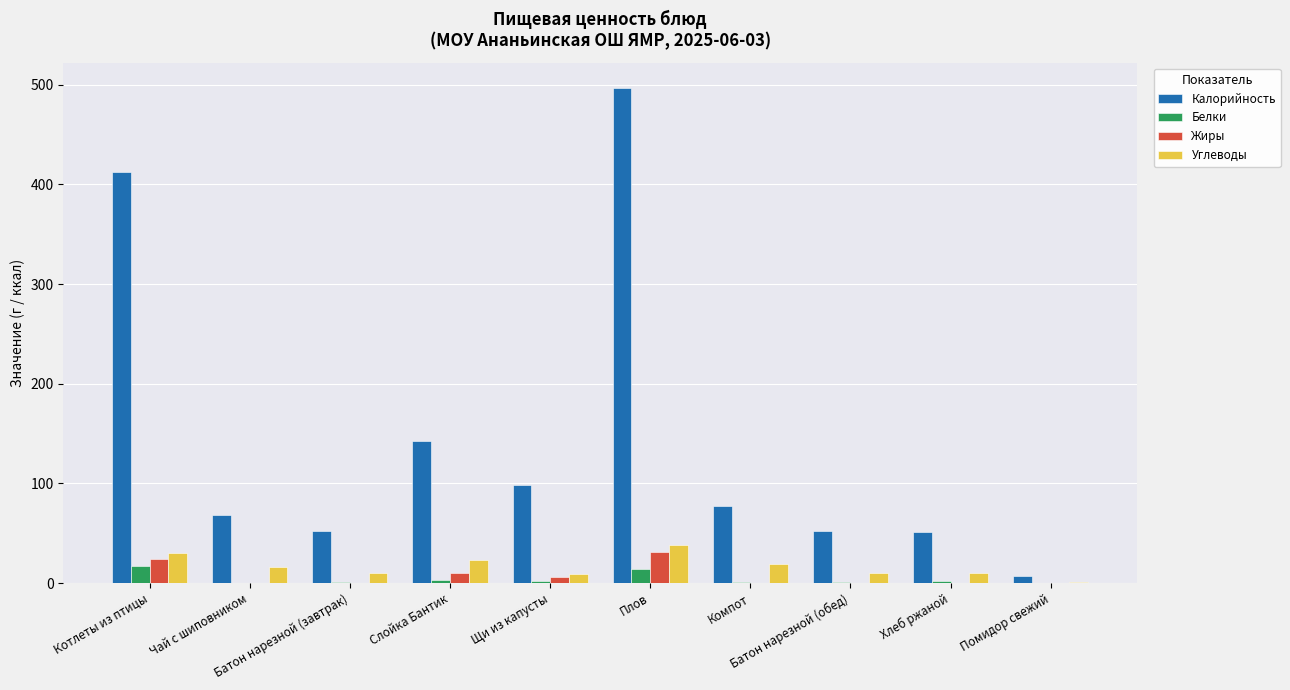

Which series has the largest total across all categories?

Калорийность